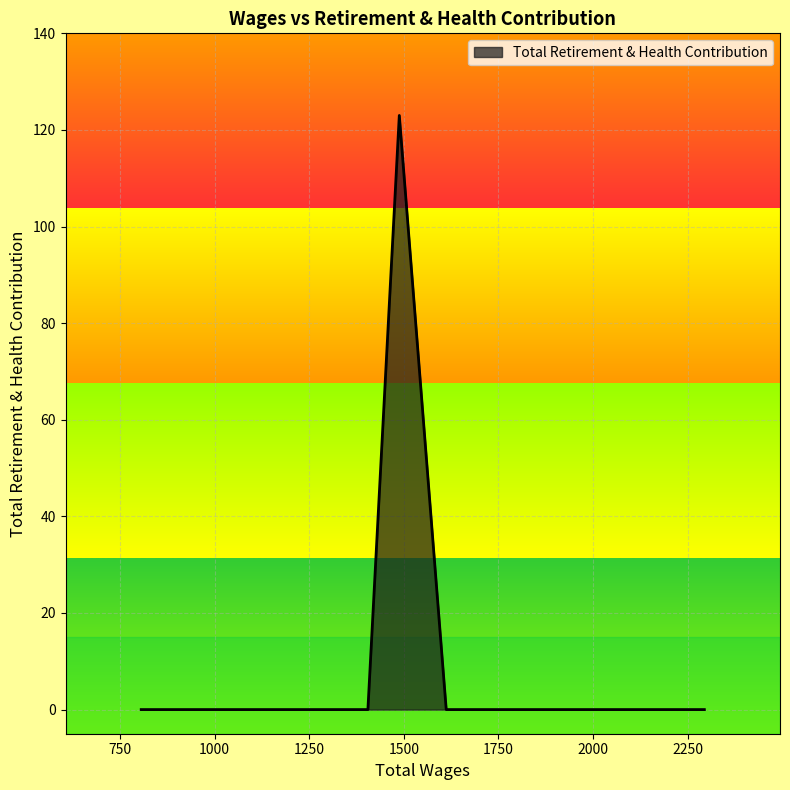

How many values exceed 0?

1